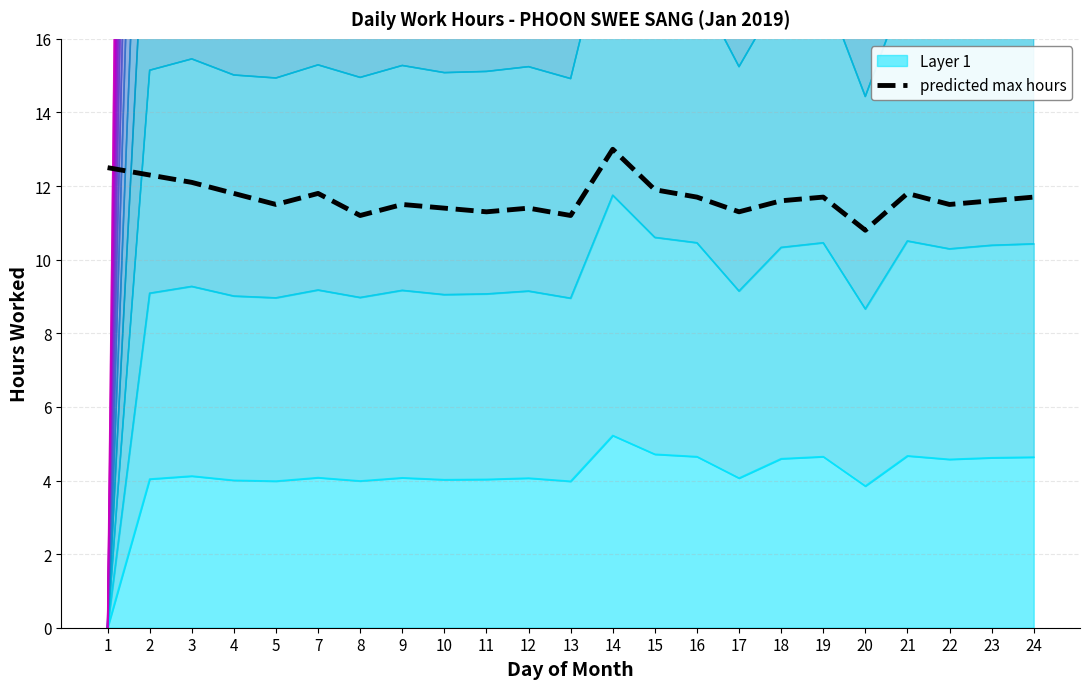

List the labels in order of value, smallest first.

20, 8, 13, 11, 17, 10, 12, 5, 9, 22, 18, 23, 16, 19, 24, 4, 7, 21, 15, 3, 2, 1, 14